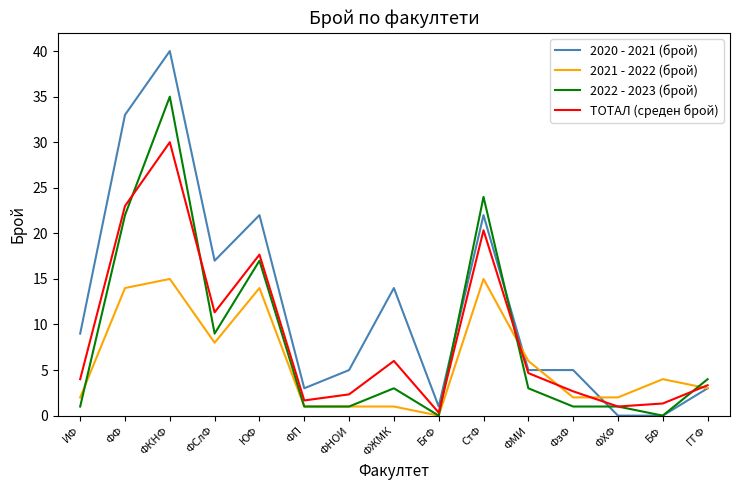

Reading right to left, list all the values displayed in this chart.

2020 - 2021 (брой): ГГФ=3.0	БФ=0.0	ФХФ=0.0	ФзФ=5.0	ФМИ=5.0	СтФ=22.0	БгФ=1.0	ФЖМК=14.0	ФНОИ=5.0	ФП=3.0	ЮФ=22.0	ФСлФ=17.0	ФКНФ=40.0	ФФ=33.0	ИФ=9.0
2021 - 2022 (брой): ГГФ=3.0	БФ=4.0	ФХФ=2.0	ФзФ=2.0	ФМИ=6.0	СтФ=15.0	БгФ=0.0	ФЖМК=1.0	ФНОИ=1.0	ФП=1.0	ЮФ=14.0	ФСлФ=8.0	ФКНФ=15.0	ФФ=14.0	ИФ=2.0
2022 - 2023 (брой): ГГФ=4.0	БФ=0.0	ФХФ=1.0	ФзФ=1.0	ФМИ=3.0	СтФ=24.0	БгФ=0.0	ФЖМК=3.0	ФНОИ=1.0	ФП=1.0	ЮФ=17.0	ФСлФ=9.0	ФКНФ=35.0	ФФ=22.0	ИФ=1.0
ТОТАЛ (среден брой): ГГФ=3.3	БФ=1.3	ФХФ=1.0	ФзФ=2.7	ФМИ=4.7	СтФ=20.3	БгФ=0.3	ФЖМК=6.0	ФНОИ=2.3	ФП=1.7	ЮФ=17.7	ФСлФ=11.3	ФКНФ=30.0	ФФ=23.0	ИФ=4.0